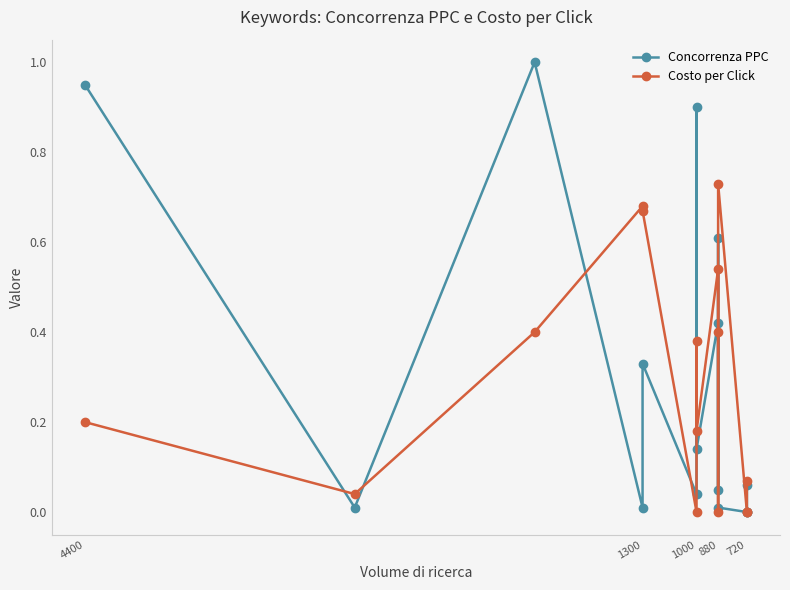

The Concorrenza PPC series shows 1.0 at 880. True or false?

False